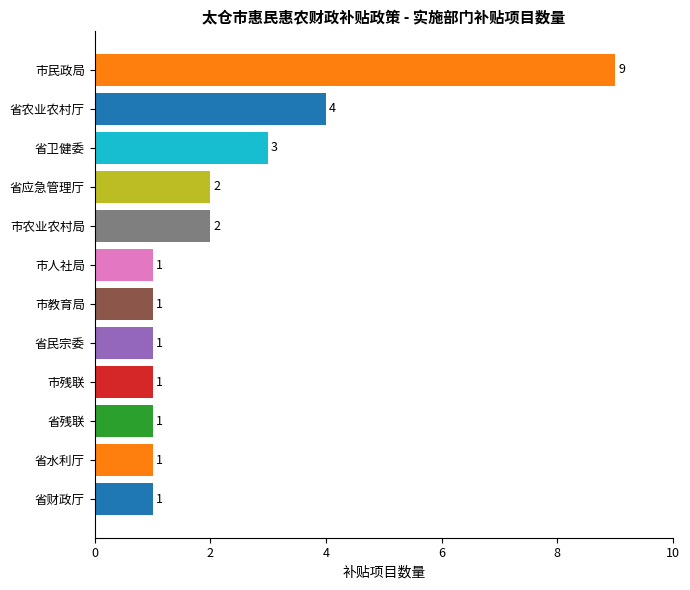

What is the average value?

2